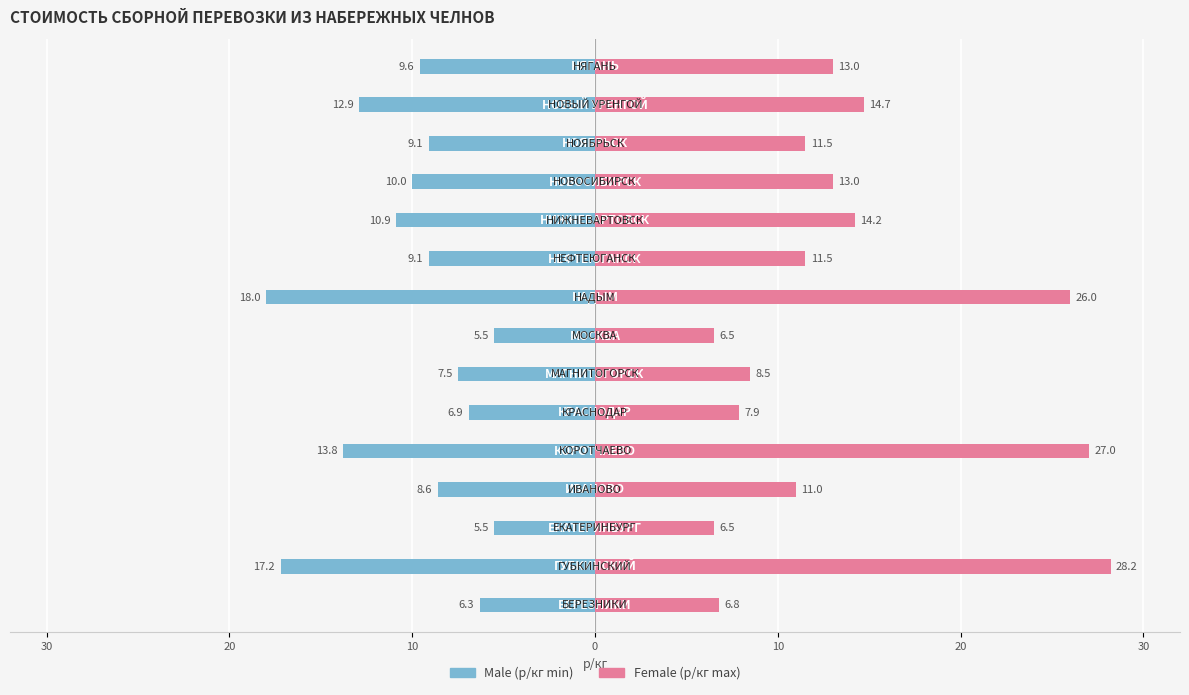

What is the maximum value shown in the chart?

28.2